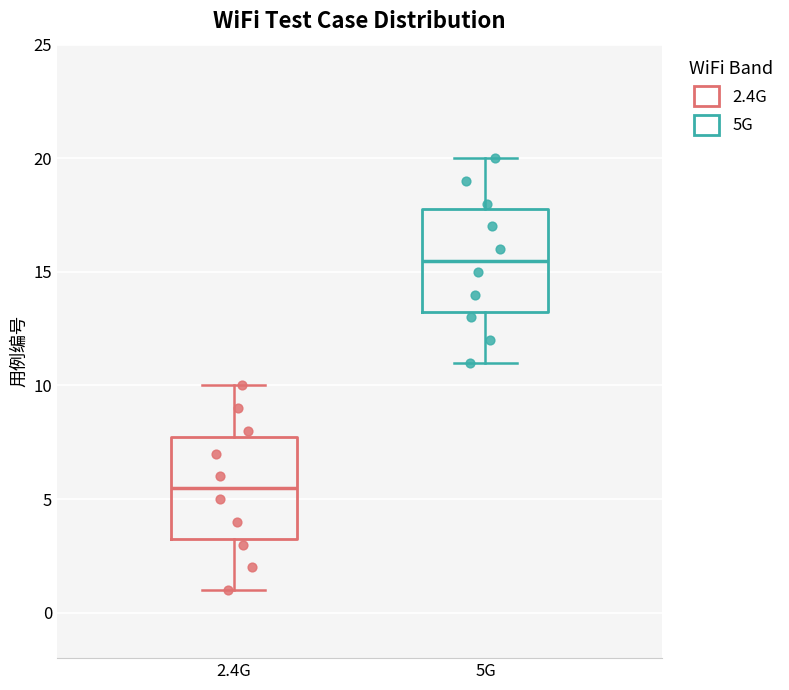

Which box has the lowest median line?

2.4G